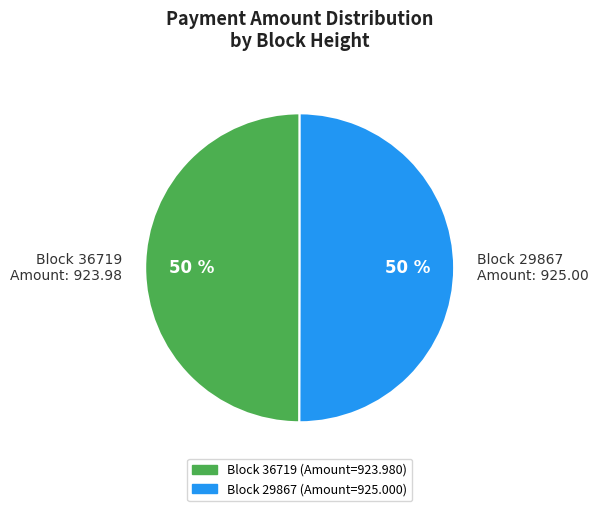

Is the sum of Block 36719 Amount: 923.98 and Block 29867 Amount: 925.00 greater than half?

Yes